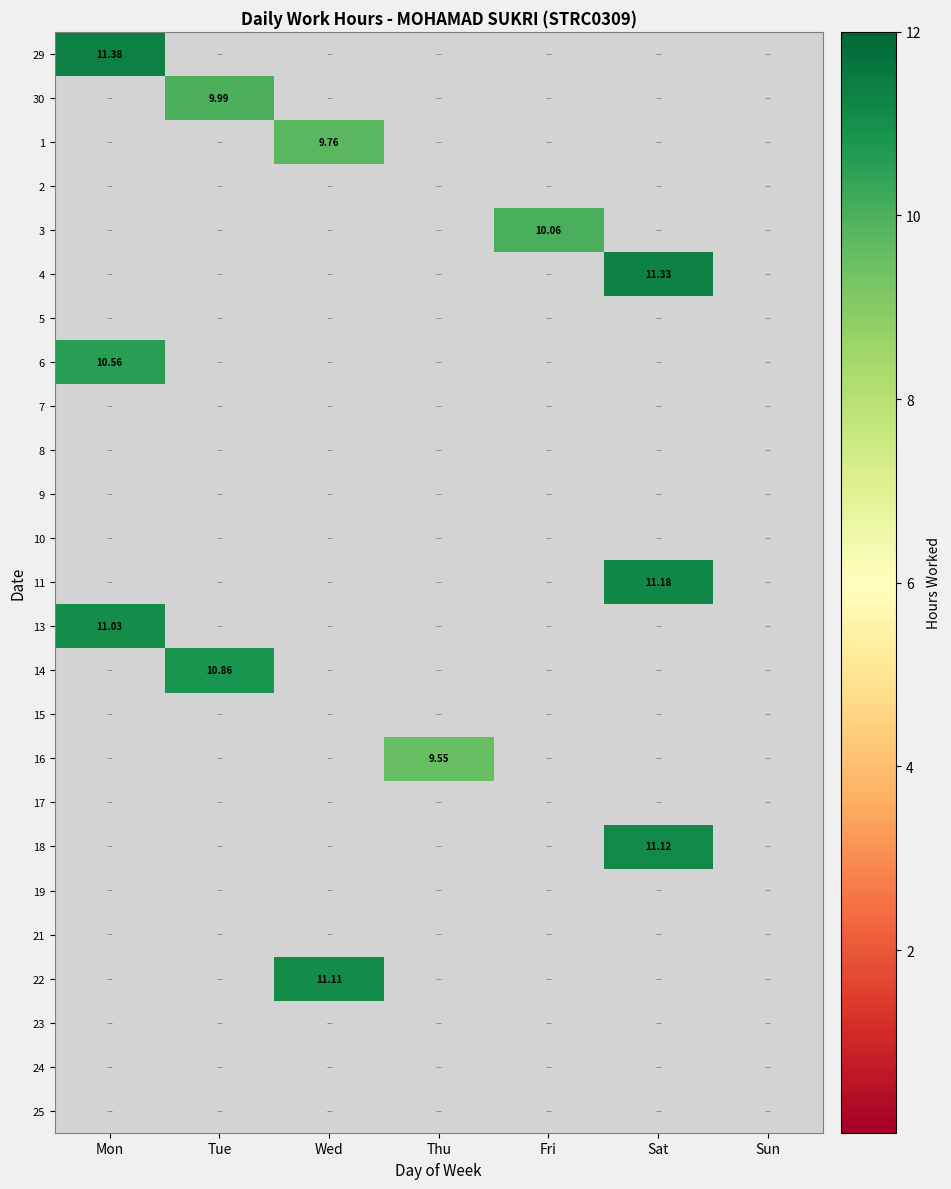

At which category is the sum across all series the highest?

Sat